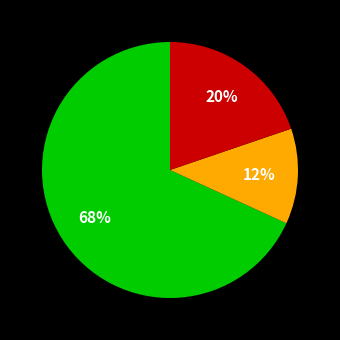

To the nearest percent, what is the difference between the largest and smallest slice percentages?

56%